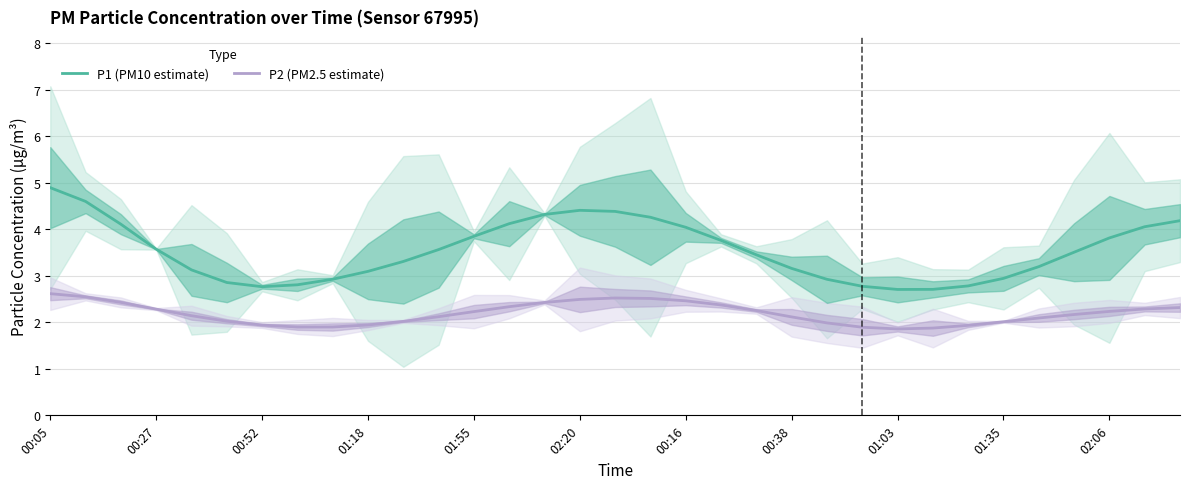

True or false: P1 (PM10 estimate) and P2 (PM2.5 estimate) intersect in this chart.

False